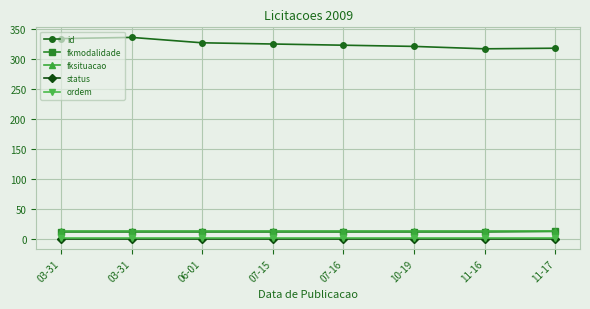

What are all the series names shown in the legend?

id, fkmodalidade, fksituacao, status, ordem